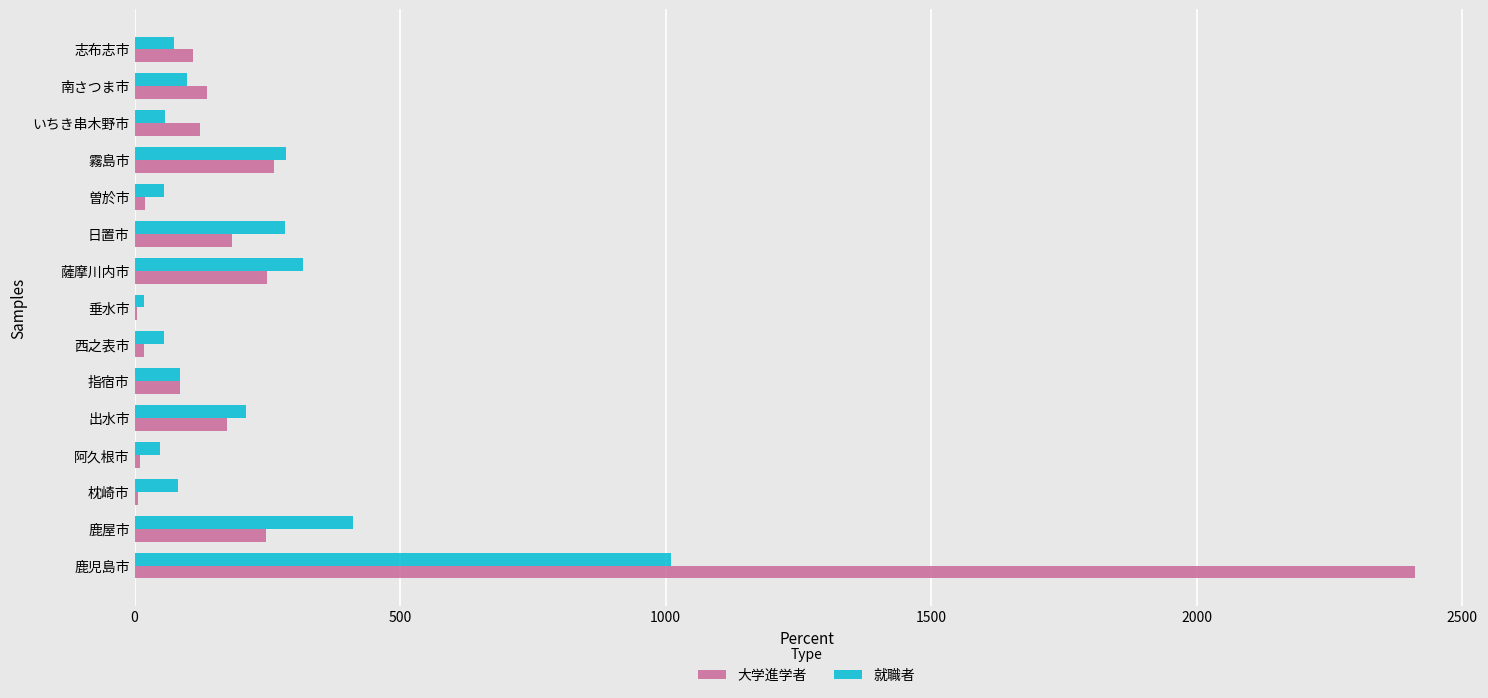

True or false: 就職者 has a value of 99 at 南さつま市.

True